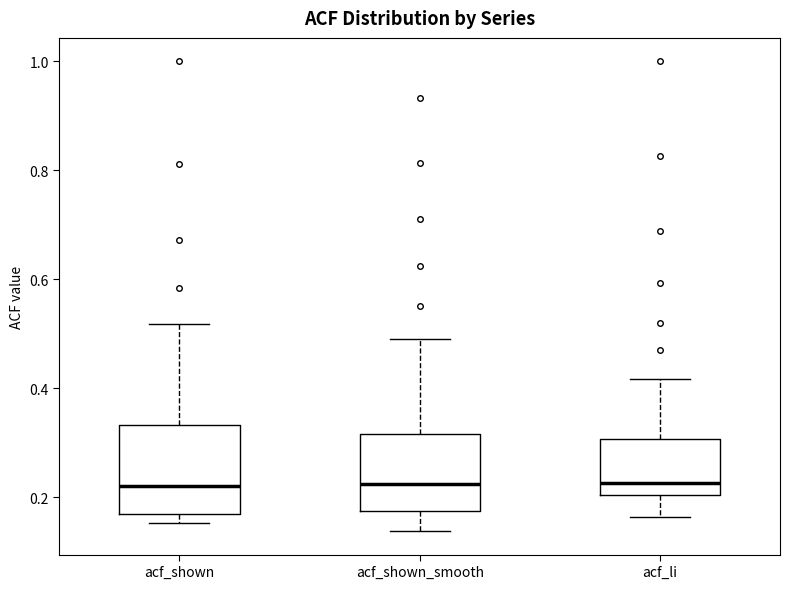

Reading left to right, read every box against the y-axis: the position of its median line, the range the box covers, and the ends of its whiskers. The values are not printed on the chart, so give them approximately, as read against the axis.

acf_shown: median 0.22, box 0.16 to 0.34, whiskers 0.16 (just below the box's lower edge) to 0.52
acf_shown_smooth: median 0.22, box 0.18 to 0.32, whiskers 0.14 to 0.50
acf_li: median 0.22, box 0.20 to 0.30, whiskers 0.16 to 0.42